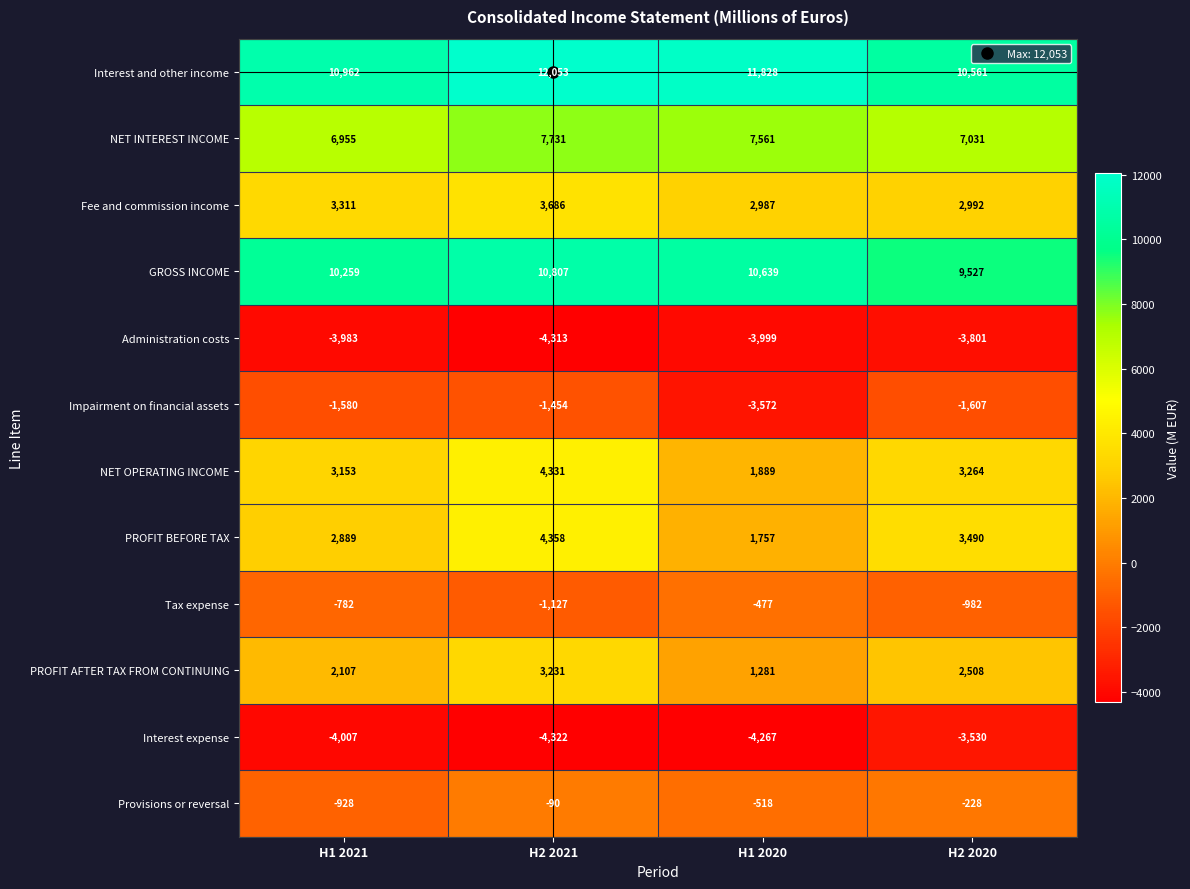

What is the difference between the Provisions or reversal values at H2 2021 and H1 2021?

838